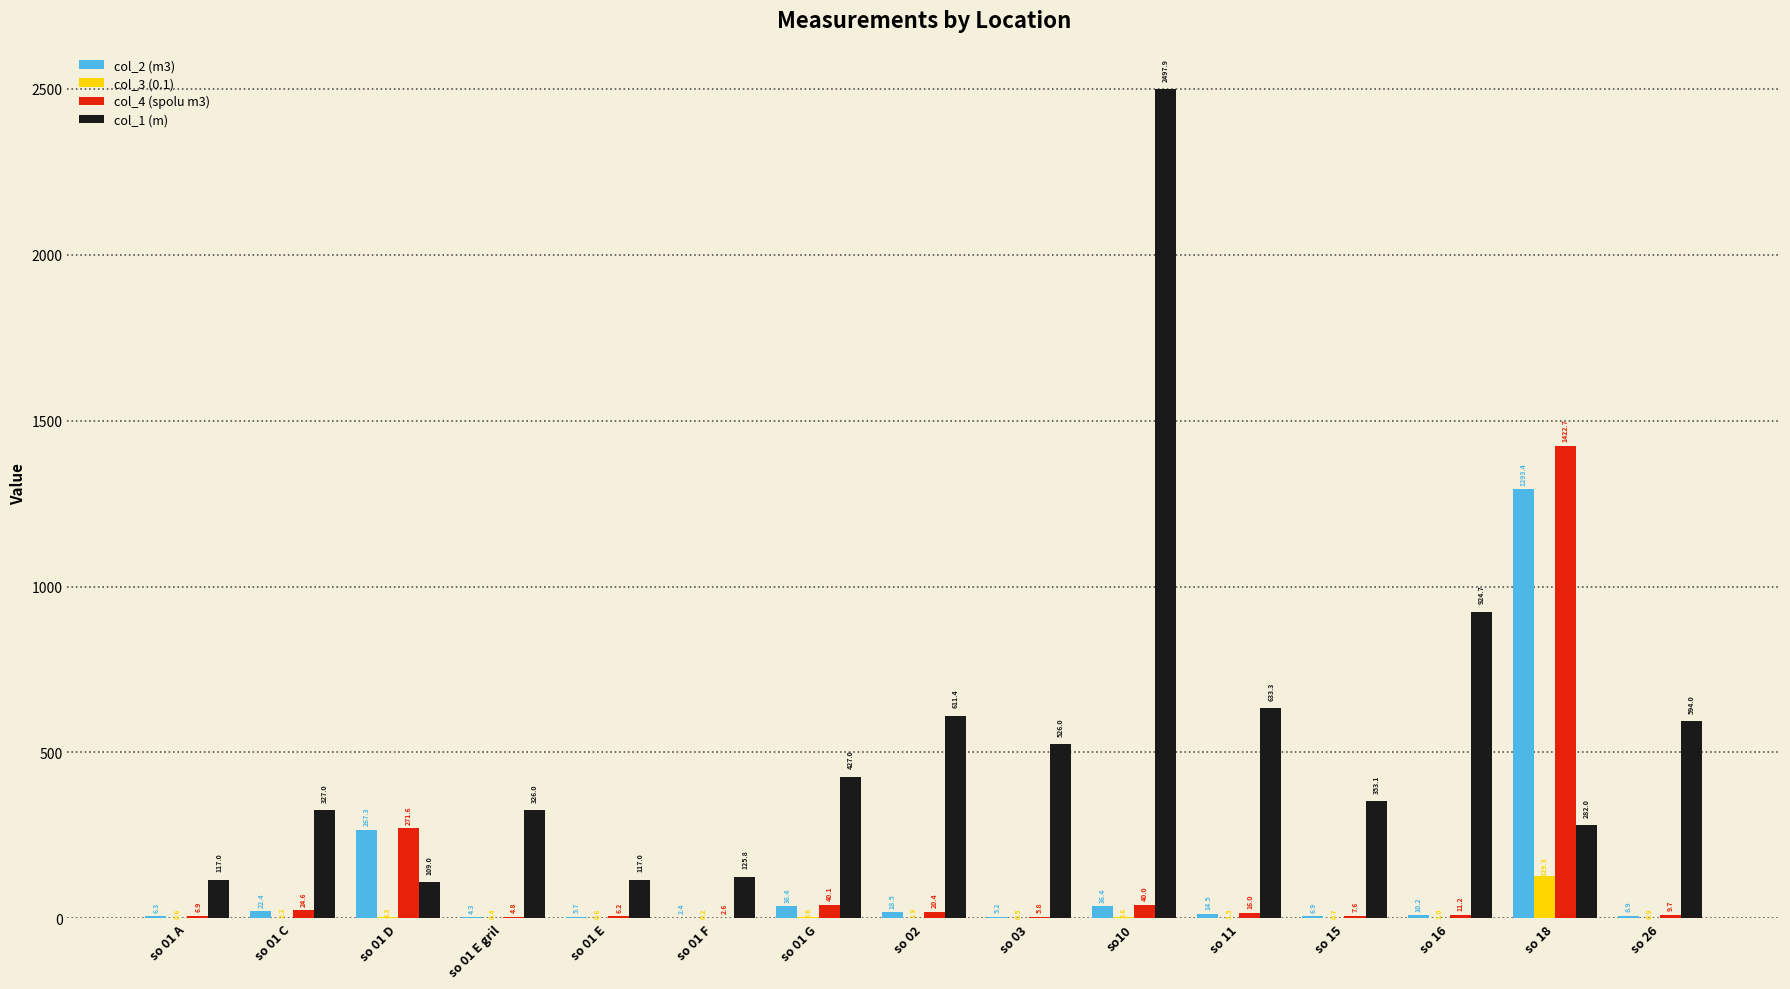

Which series changed the most between so 01 A and so 01 D?

col_4 (spolu m3)